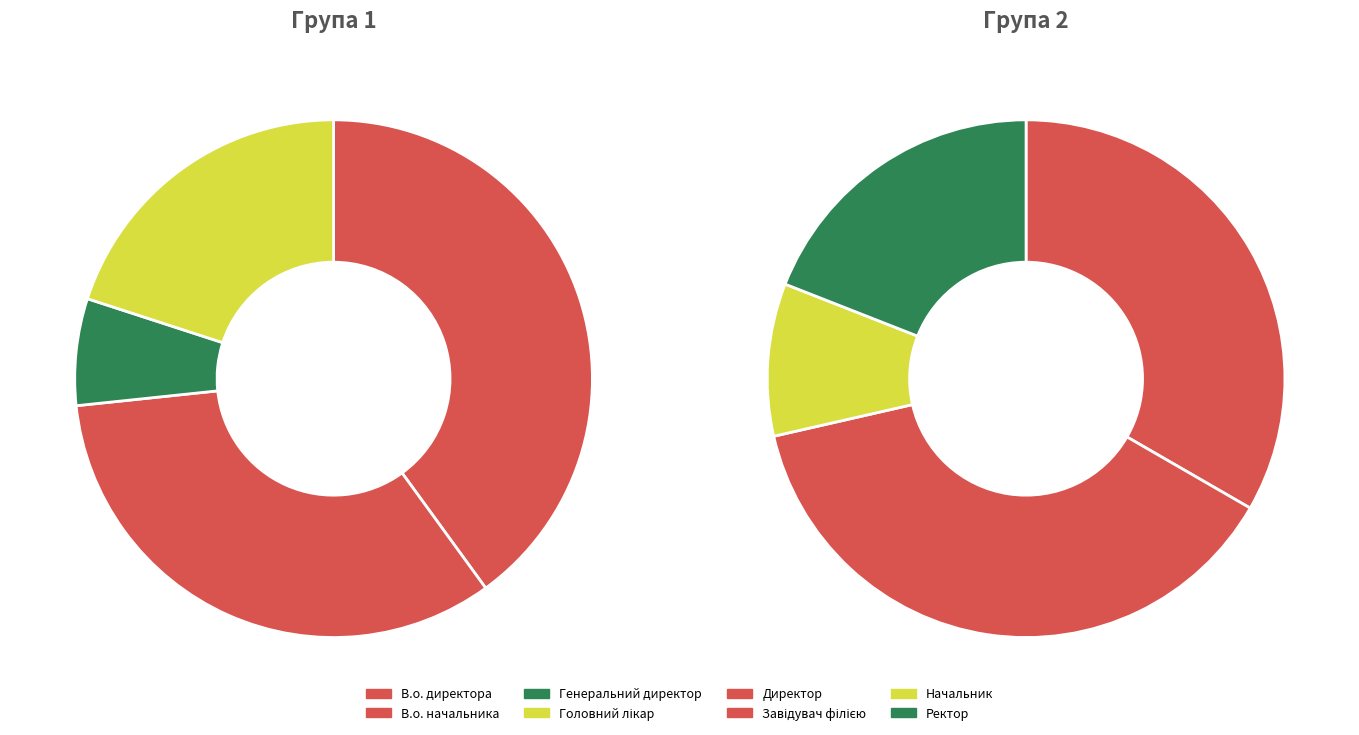

What is the ratio of the value at Ректор to the value at Головний лікар?

1.3